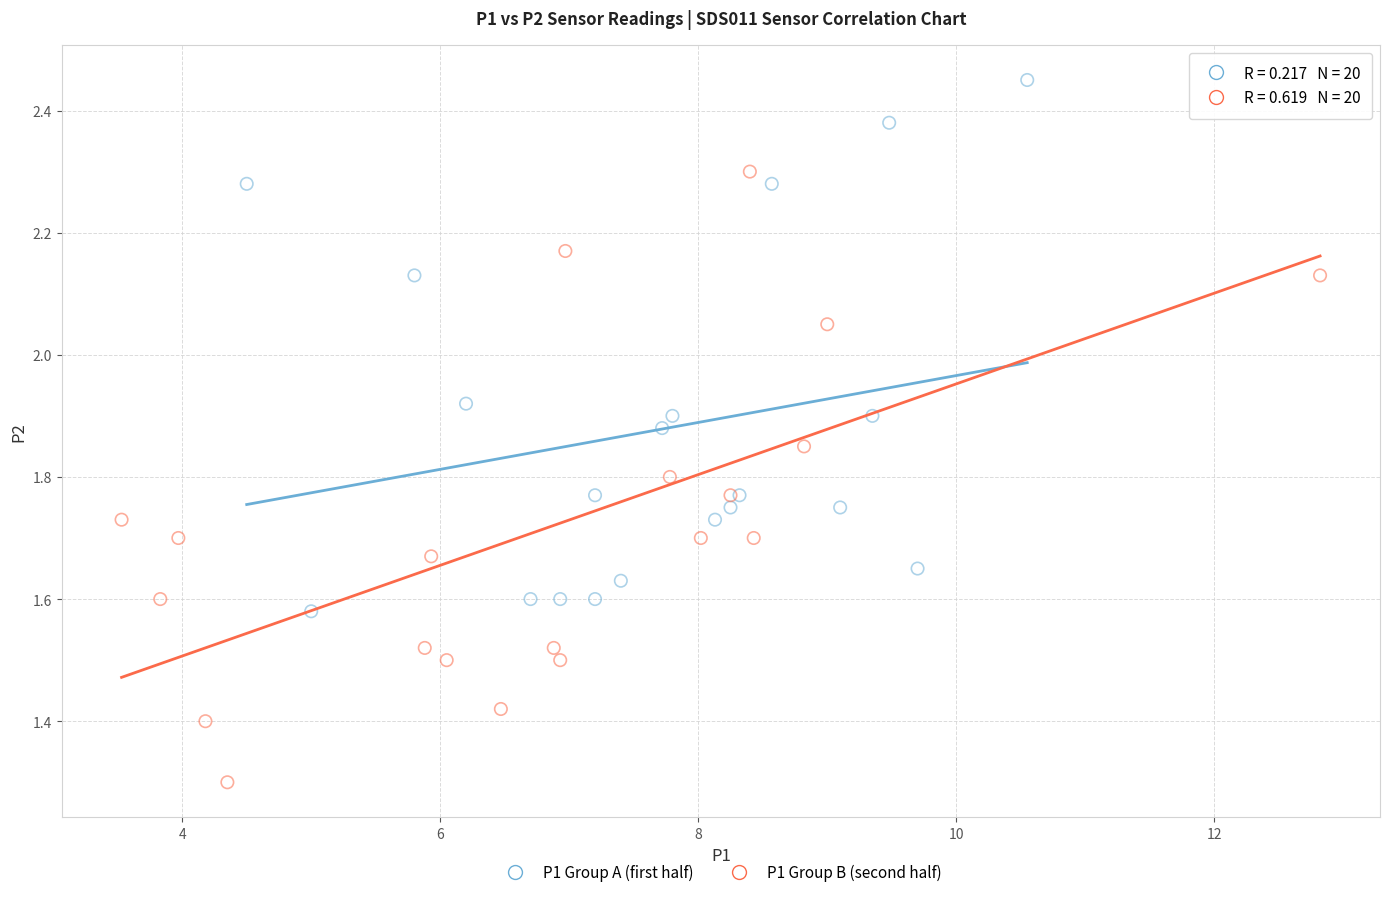

Which series reaches the minimum Y coordinate?

P1 Group B (second half)